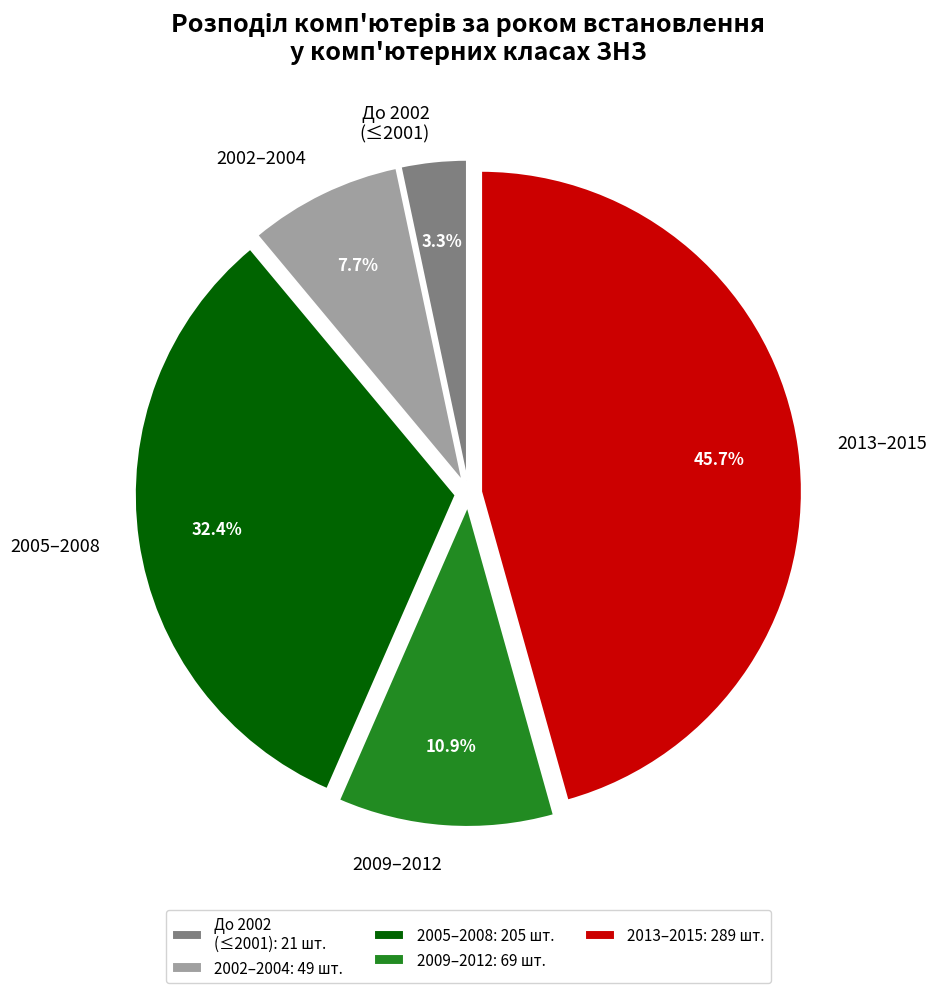

What is the total percentage of До 2002 (≤2001) and 2005–2008?

35.7%